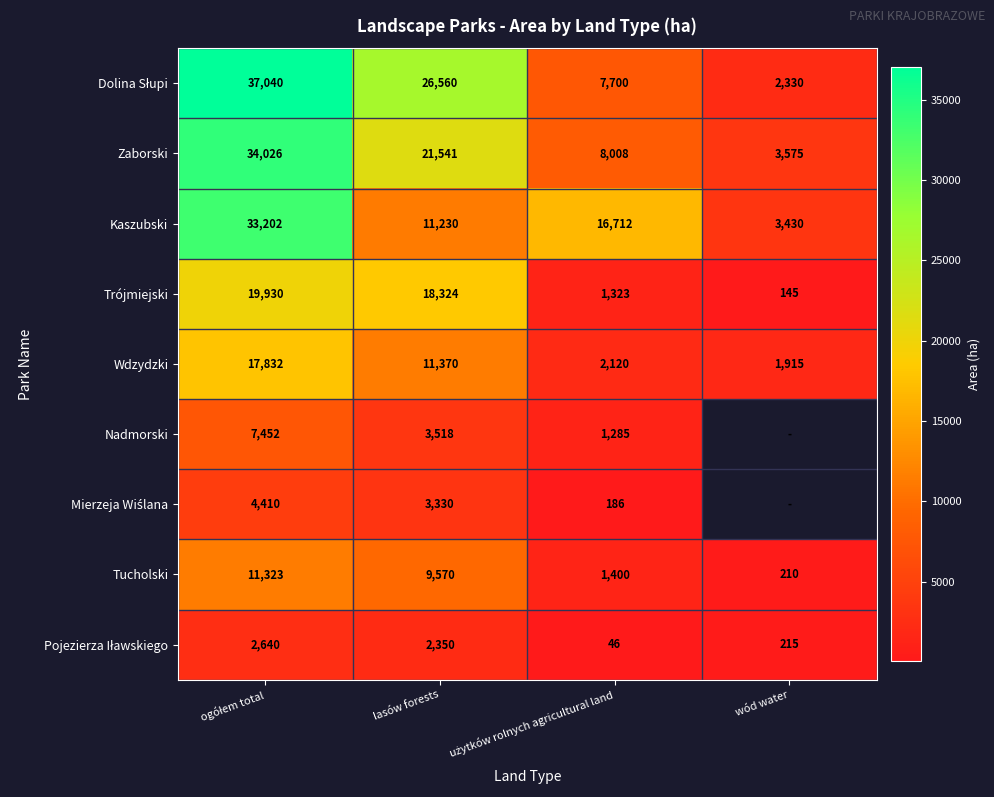

What is the greatest value displayed?

37040.0